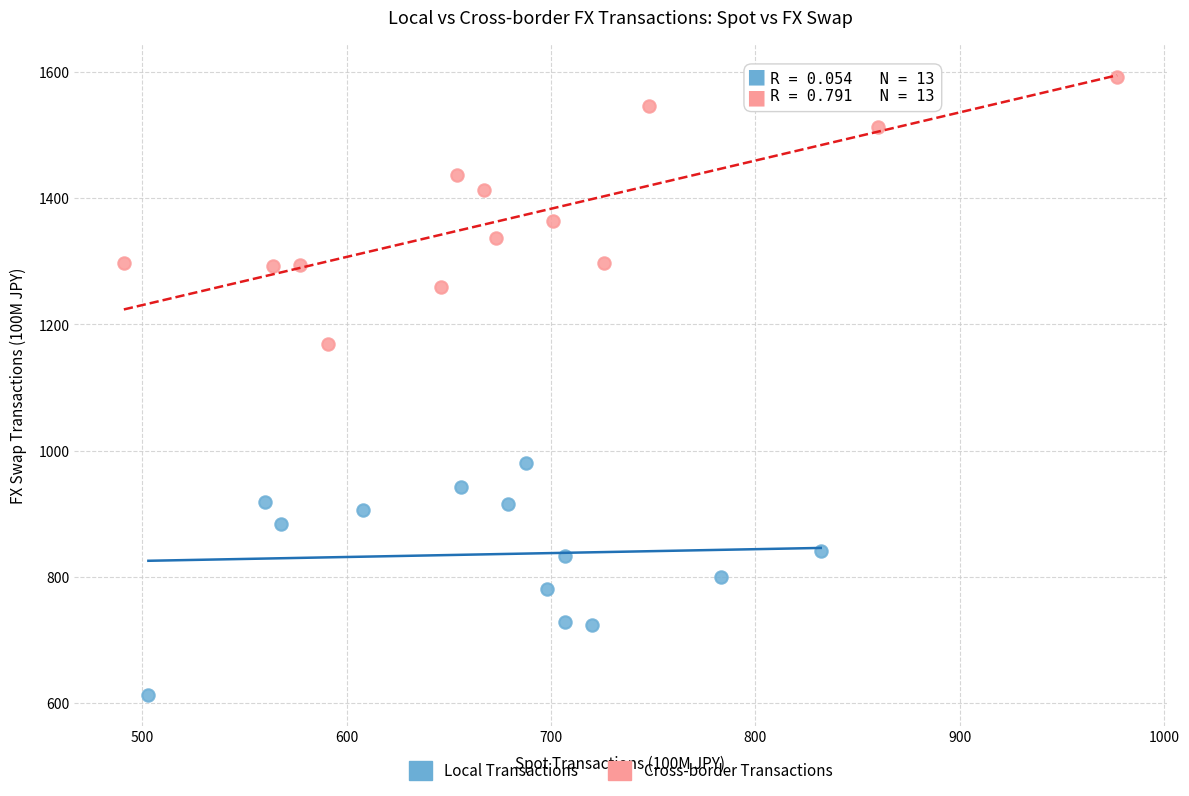

Which series contains the highest Y value?

Cross-border Transactions